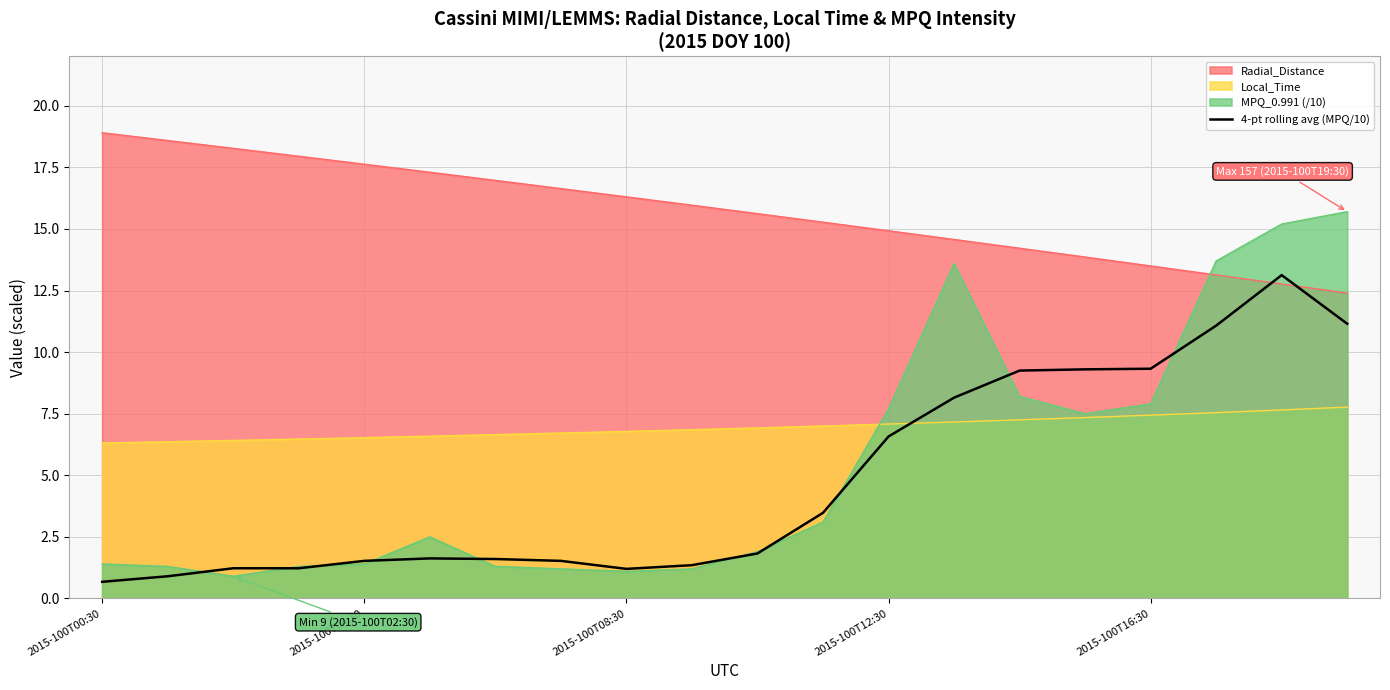

Which series has the largest total across all categories?

Radial_Distance